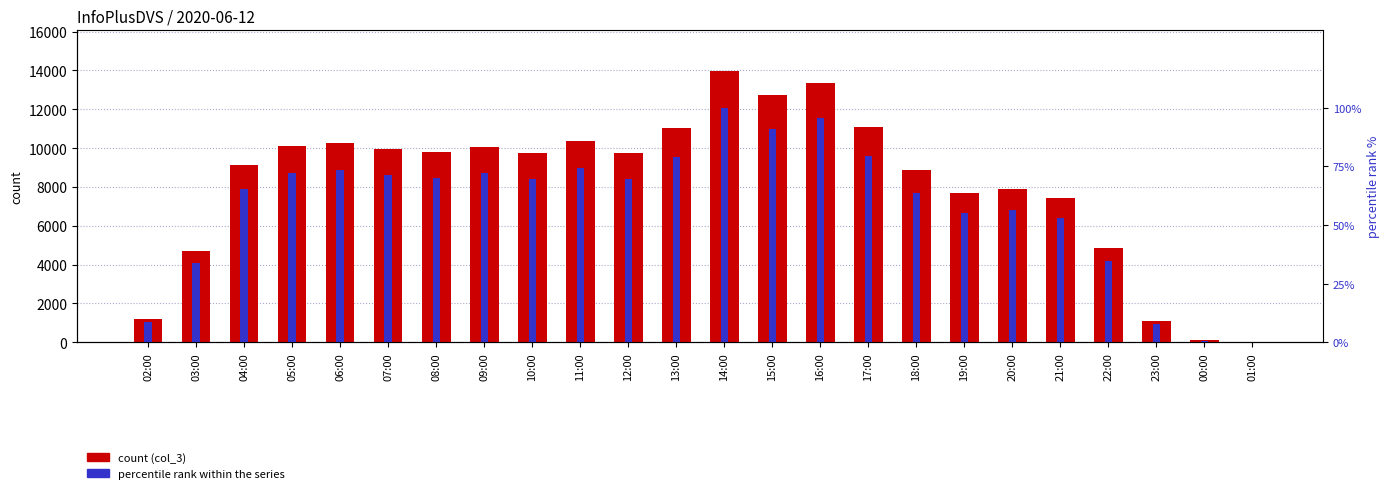

At which category is the sum across all series the highest?

14:00